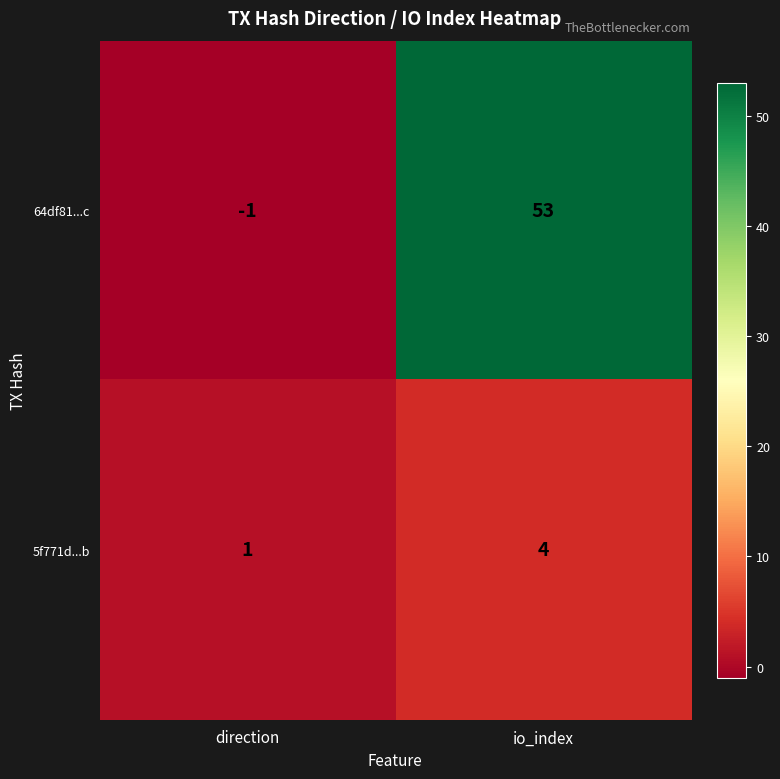

Reading left to right, list all the values displayed in this chart.

64df81...c: direction=-1	io_index=53
5f771d...b: direction=1	io_index=4